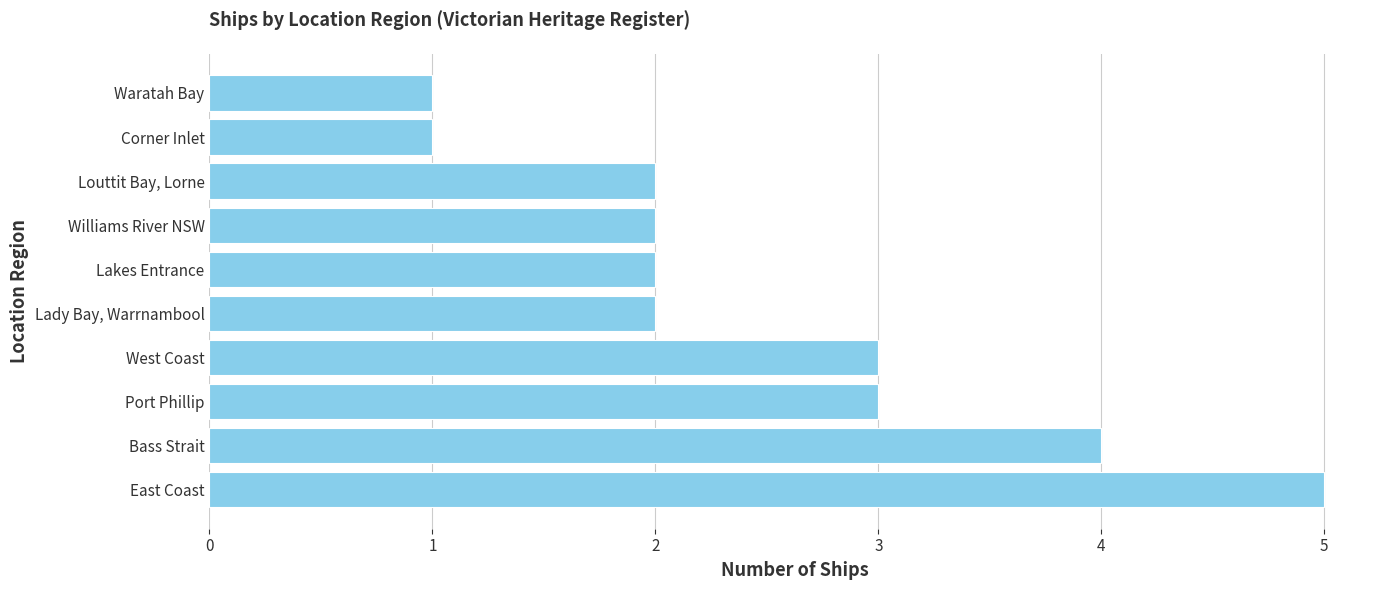

At which category does the chart reach its peak across all series?

East Coast